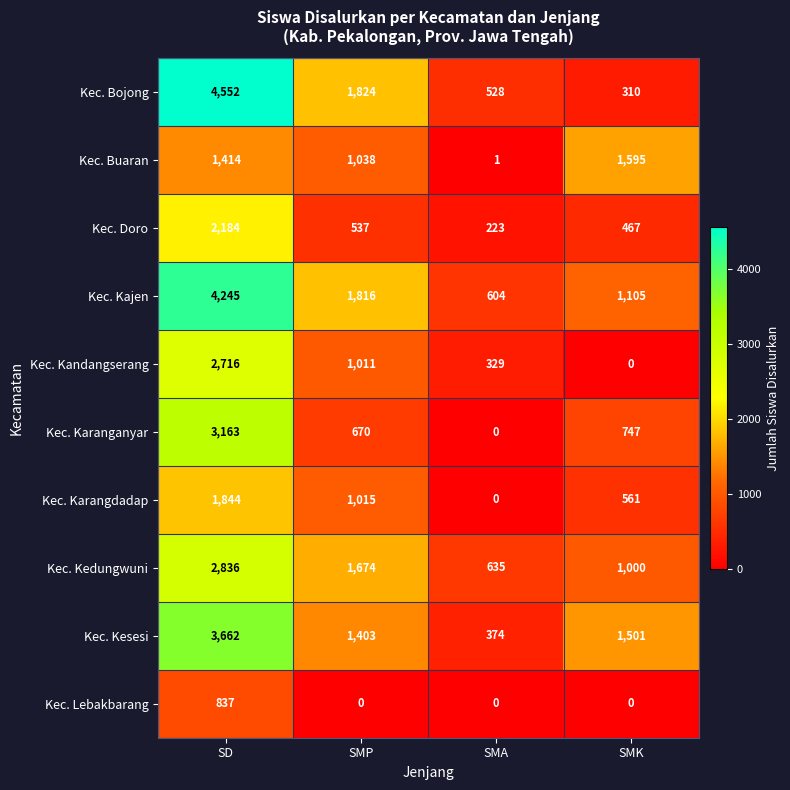

At which label is Kec. Kedungwuni closest to 1735?

SMP